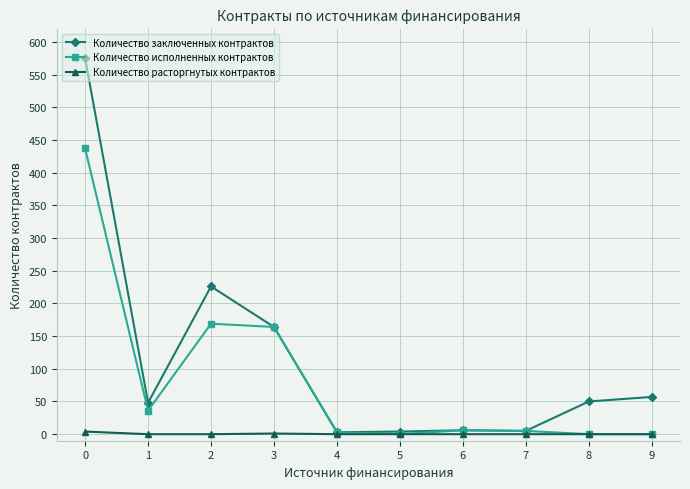

Does the chart display data point markers on the line(s)?

Yes